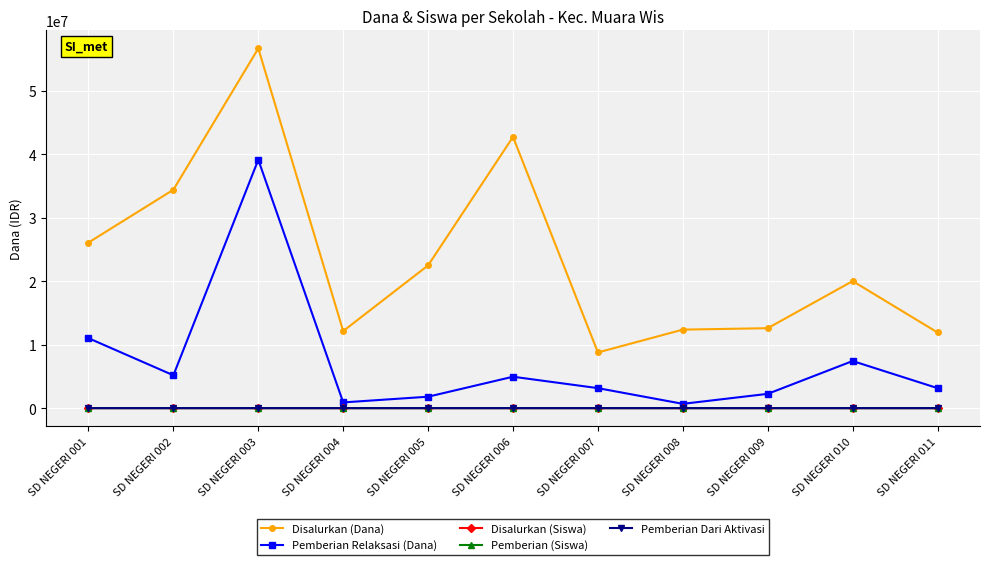

How many lines are shown in the chart?

5